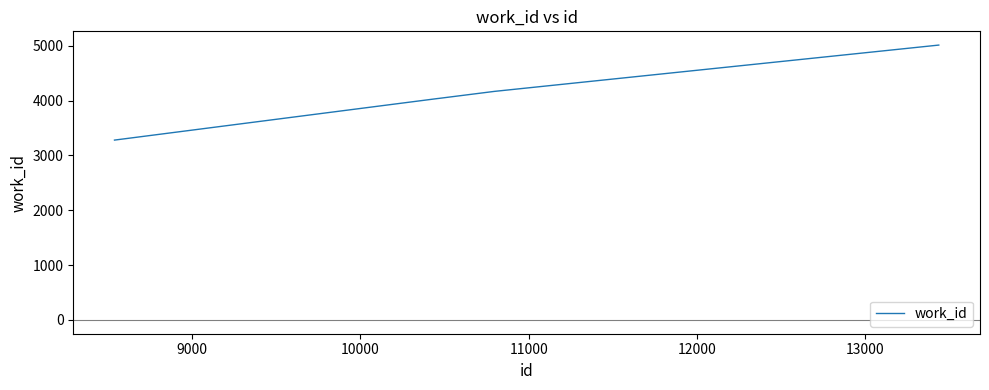

What is the average value?

4107